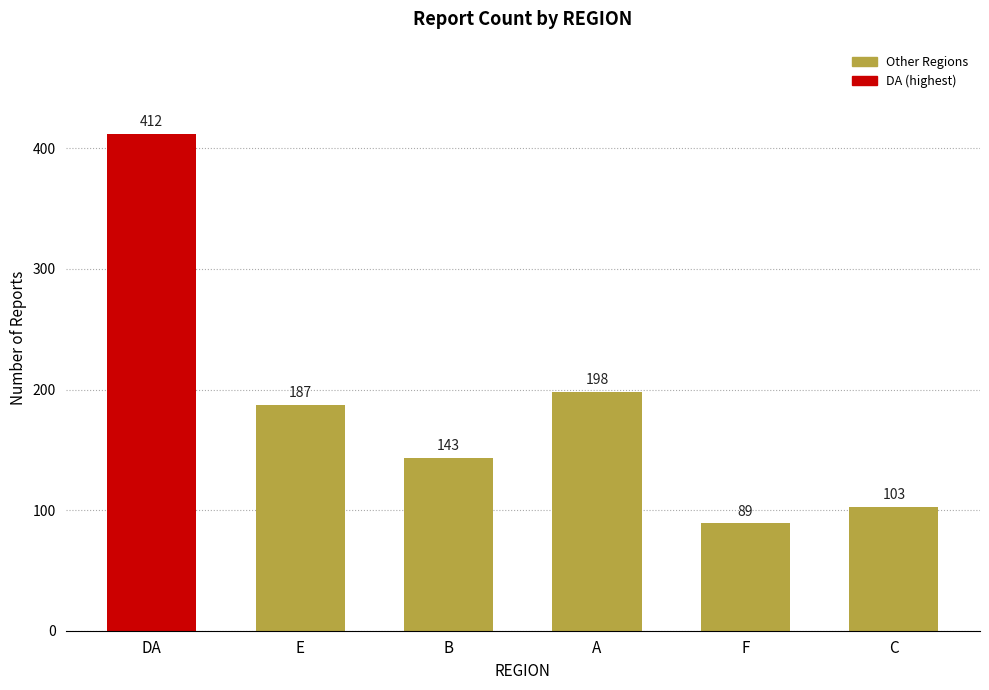

What is the sum of all values?

1132